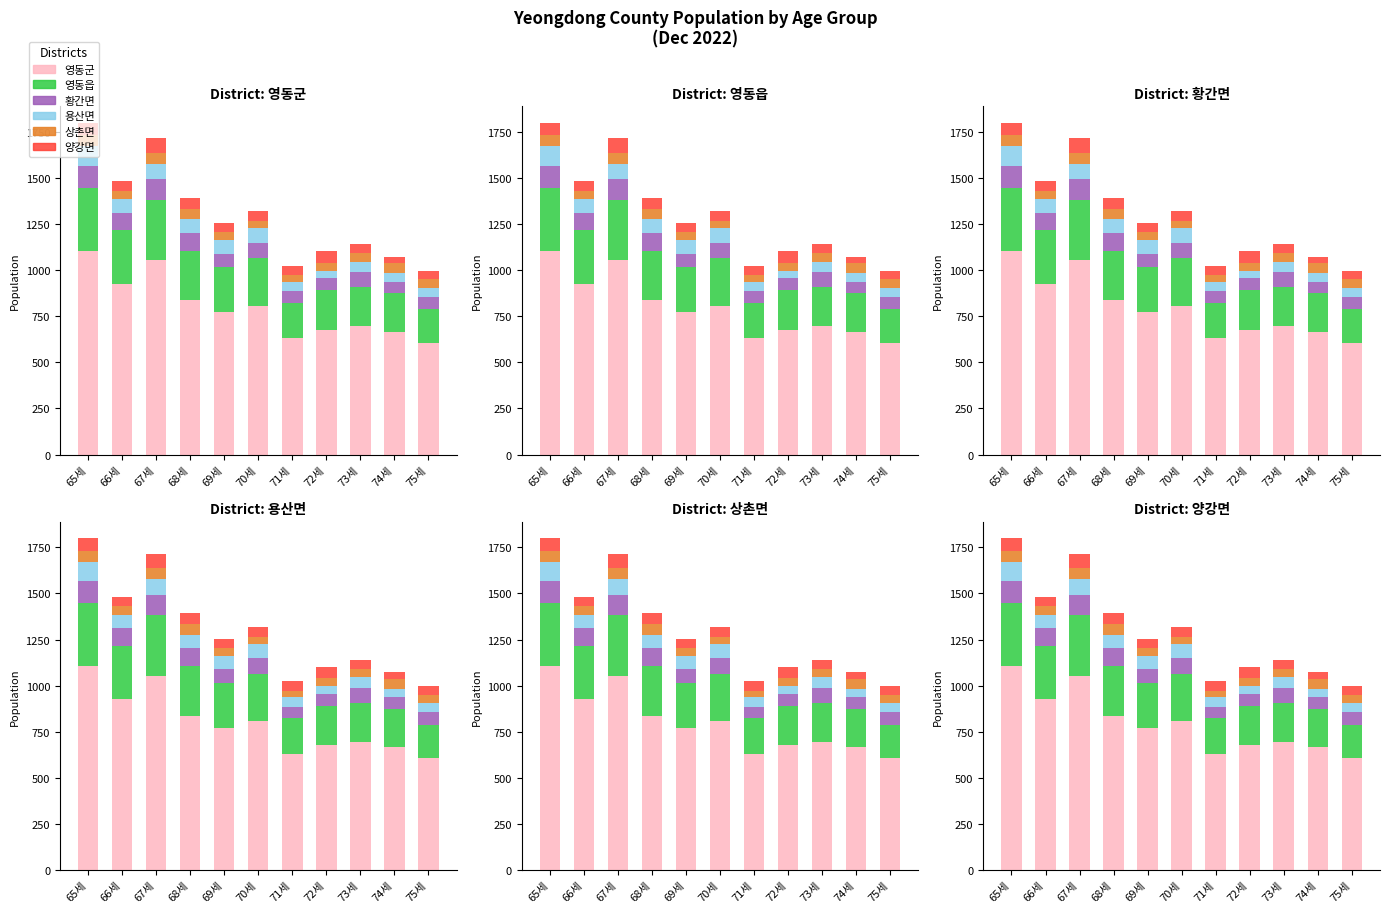

What is the difference between the maximum and minimum values in the 양강면 series?

41